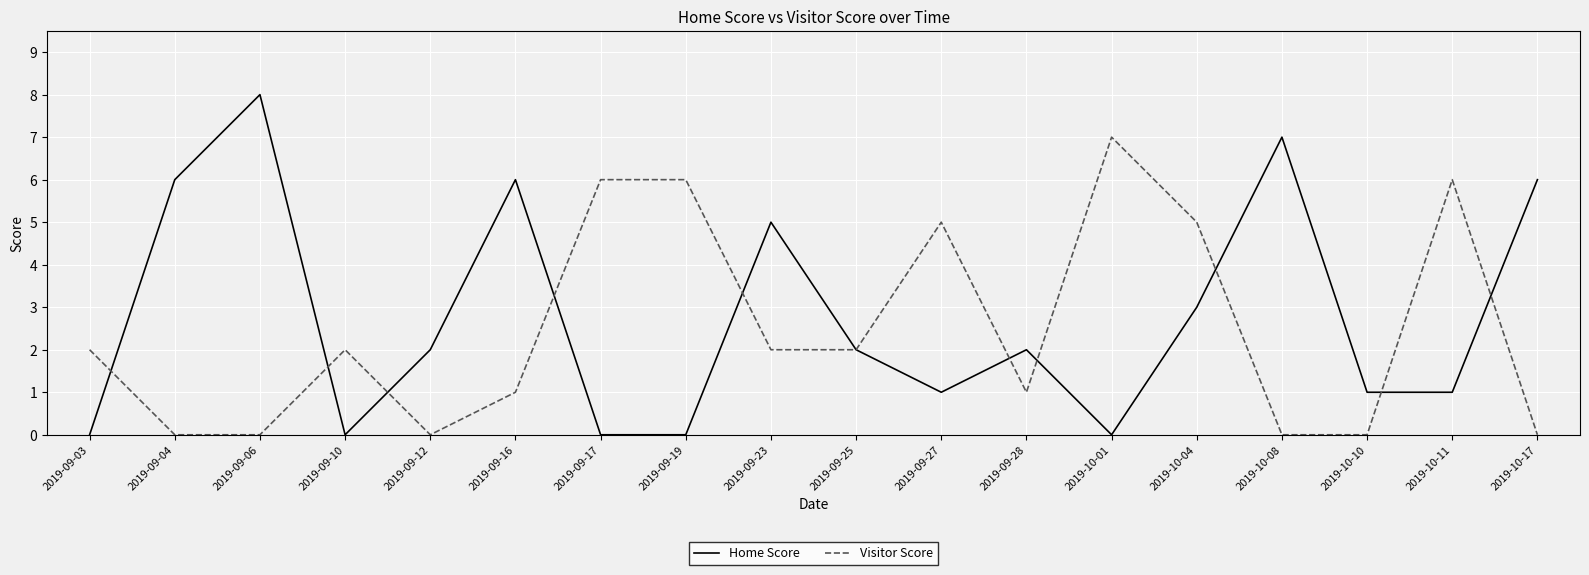

What are all the series names shown in the legend?

Home Score, Visitor Score